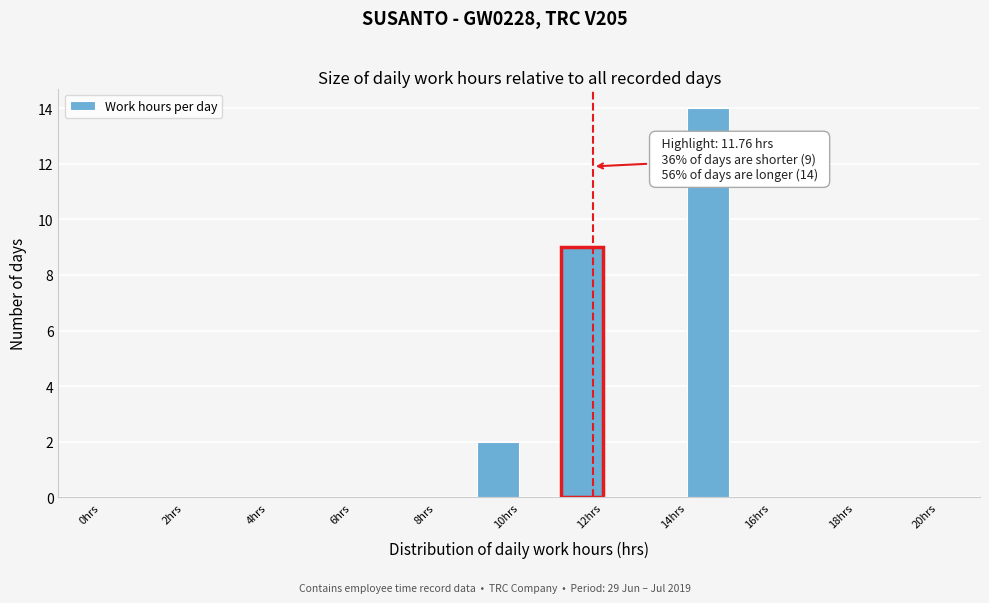

Which range on the x-axis has the tallest bar?

14 to 15